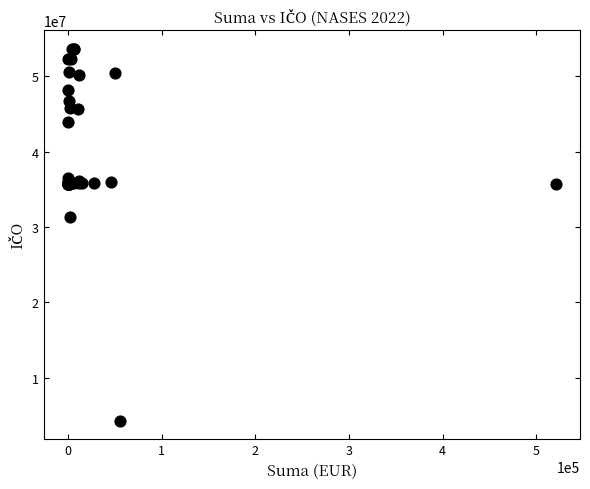

What Y value in the scatter plot is closest to 28970625?

31348262